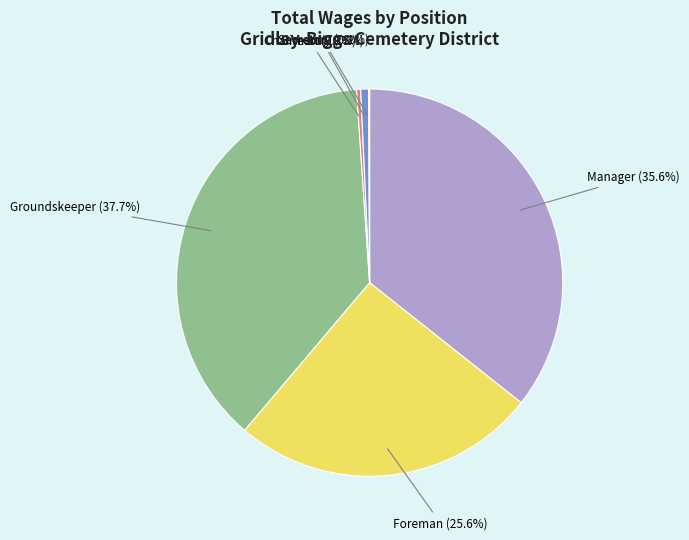

Is there a majority slice in this chart?

No